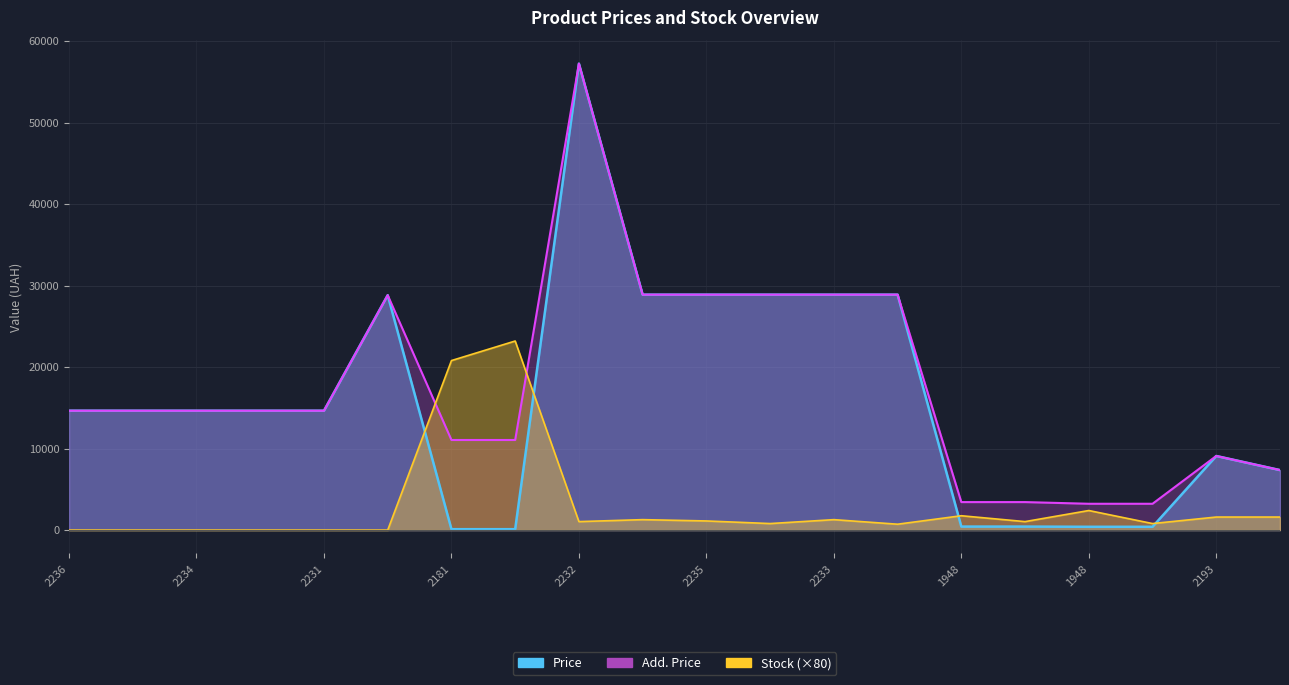

At which label does Add. Price reach its minimum?

1948